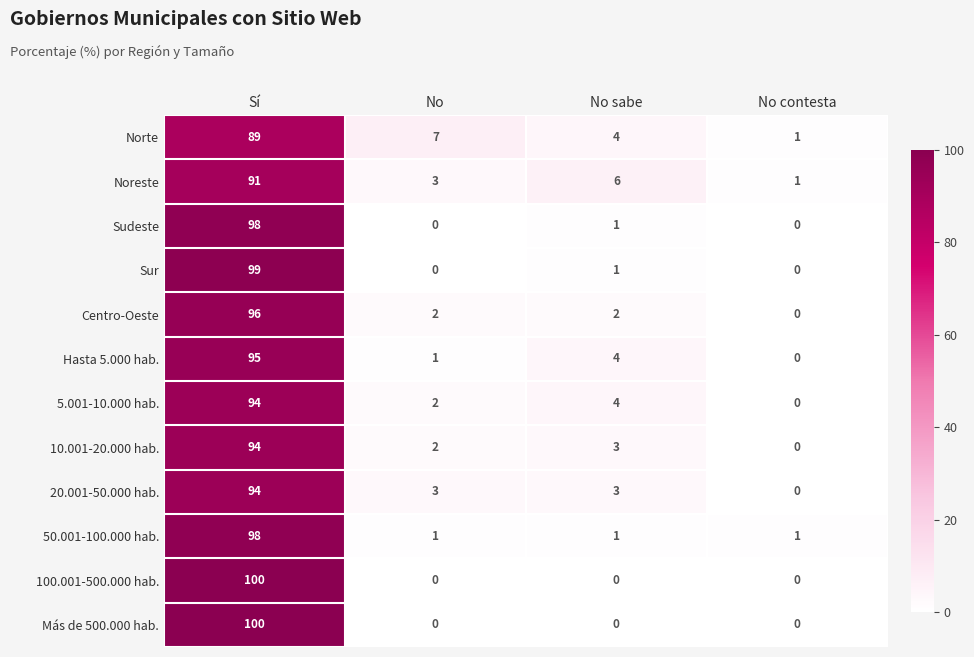

Where does the 20.001-50.000 hab. series first go above 3?

Sí